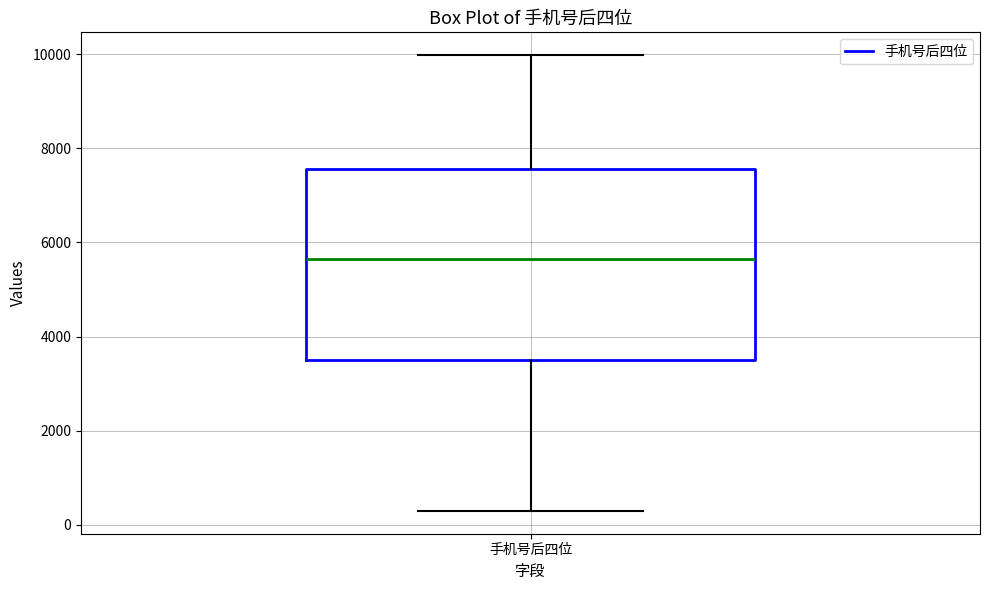

Read this box plot against the y-axis: the position of the median line, the range covered by the box, and the ends of both whiskers. The values are not printed on the chart, so give them approximately, as read against the axis.

median 5600, box 3600 to 7600, whiskers 200 to 10000